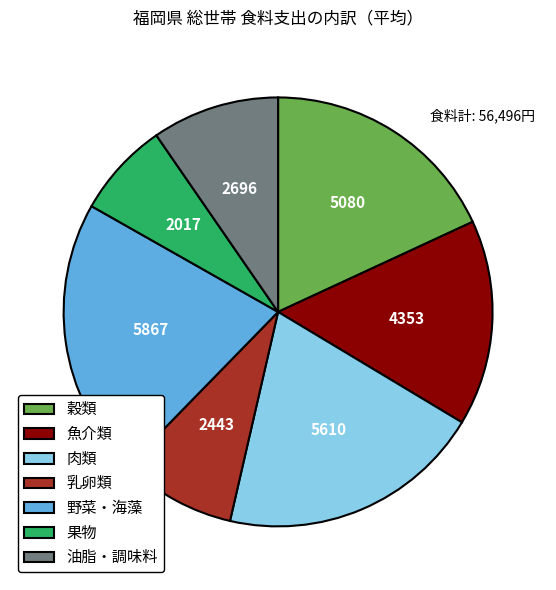

Count the number of slices in the pie.

7